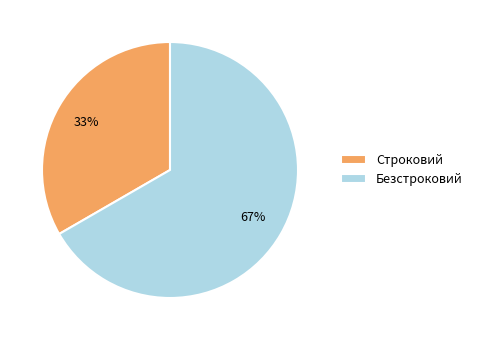

Rank the categories by value from highest to lowest.

Безстроковий, Строковий